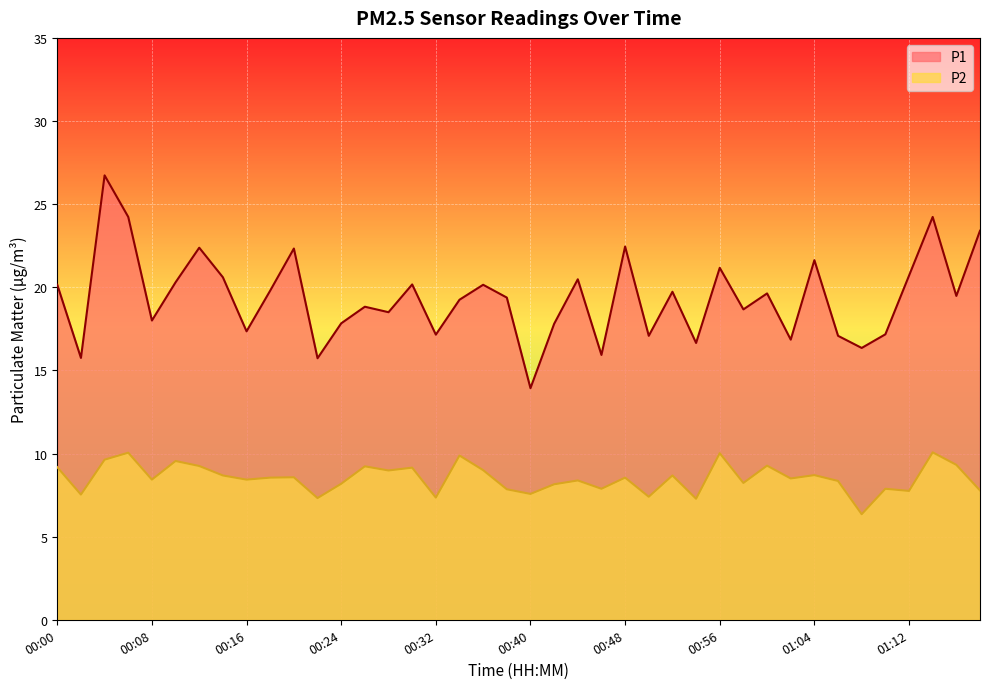

What is the difference between the maximum and minimum values in the P1 series?

12.8